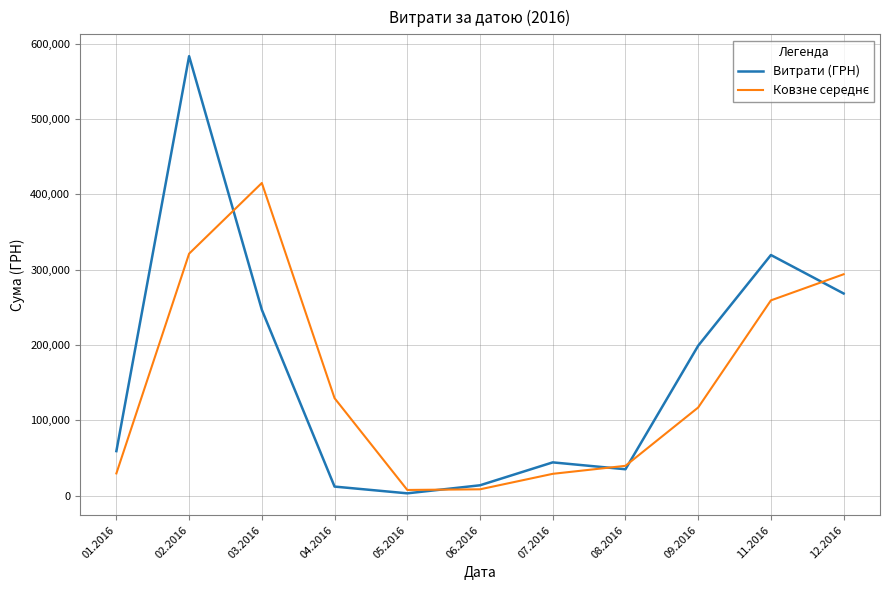

At which category does Витрати (ГРН) reach its first local valley?

05.2016